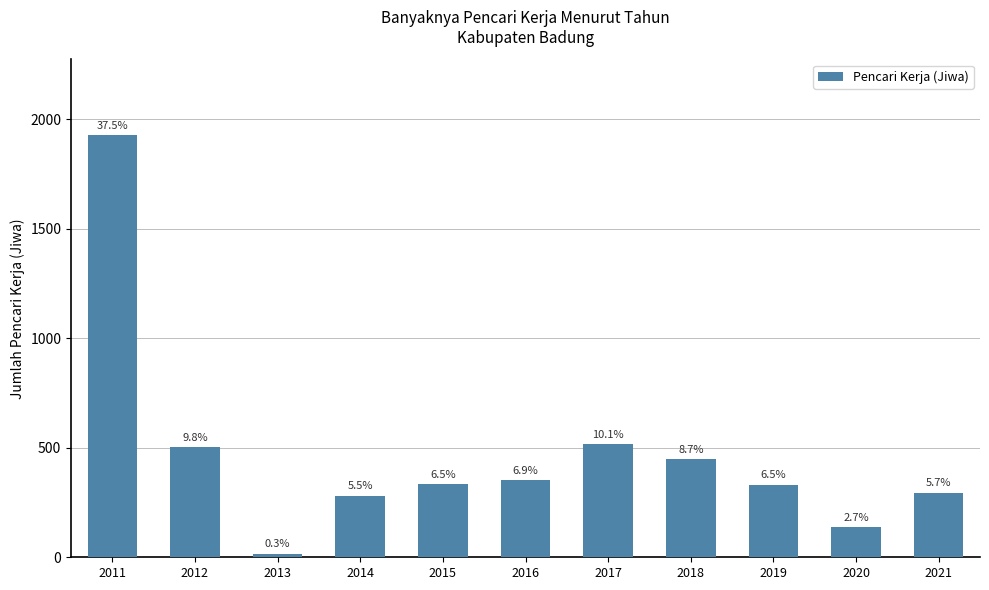

Are the bars horizontal?

No